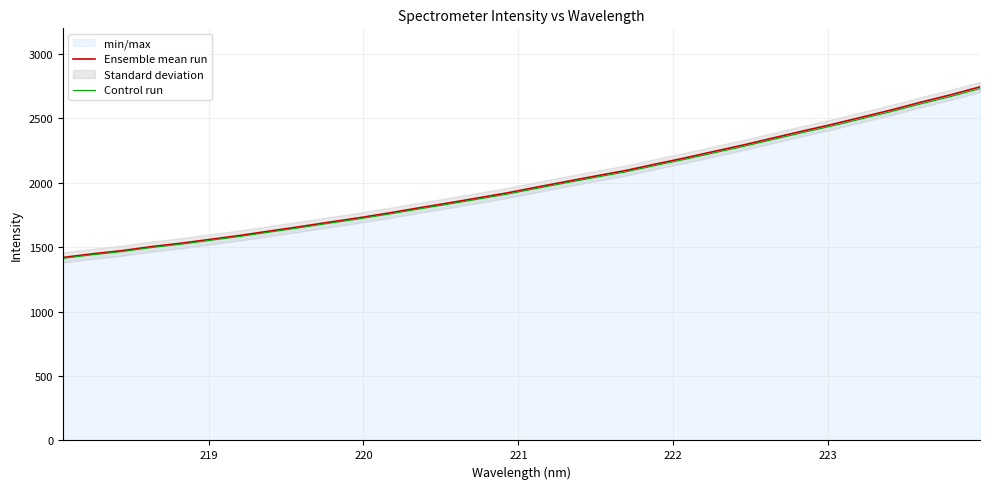

What is the minimum value for Control run?

1413.8